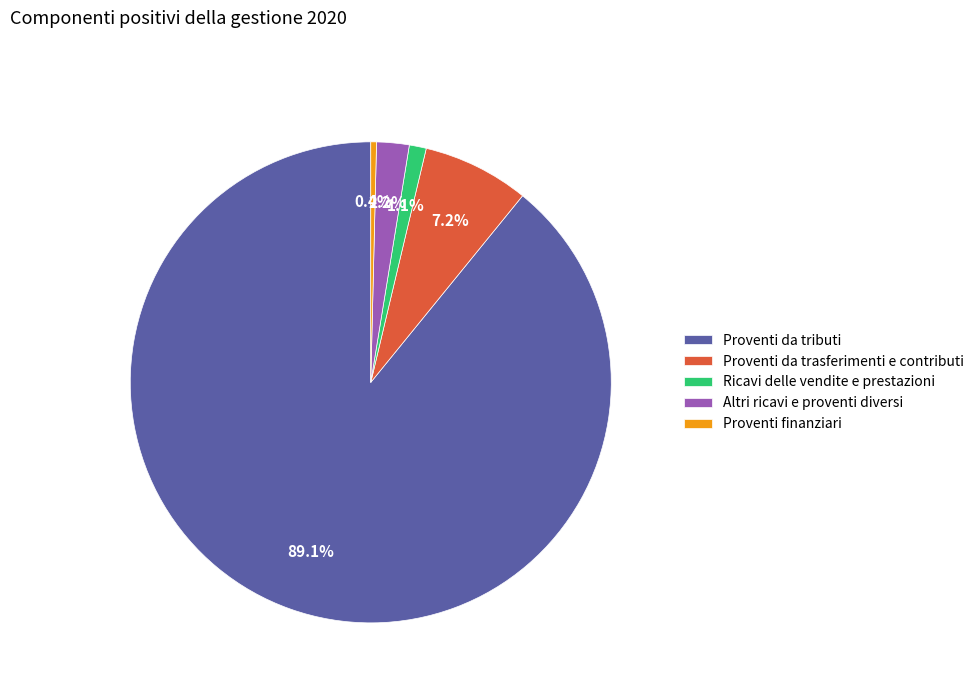

Which has a higher value, Ricavi delle vendite e prestazioni or Proventi da tributi?

Proventi da tributi